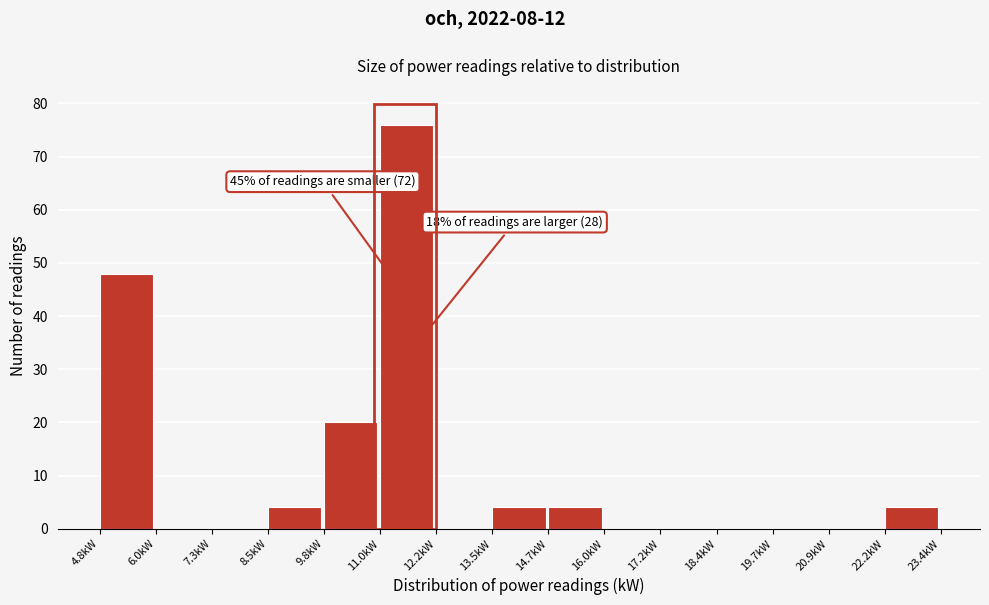

Over which range of the x-axis is the bar tallest?

11.0 to 12.2